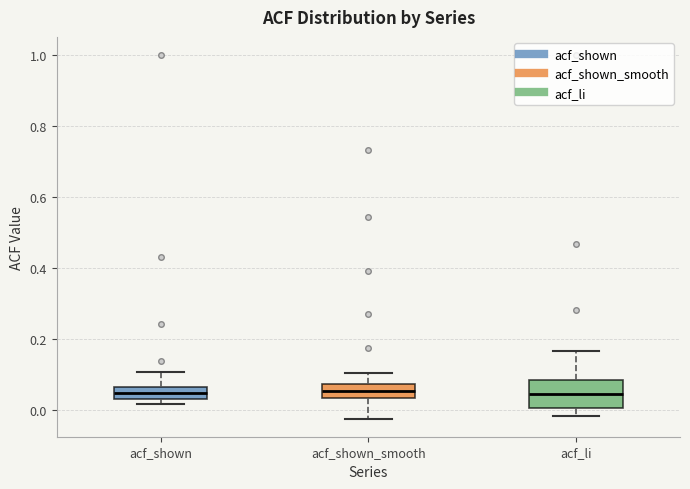

Comparing the boxes themselves (not the whiskers), which one is the tallest?

acf_li